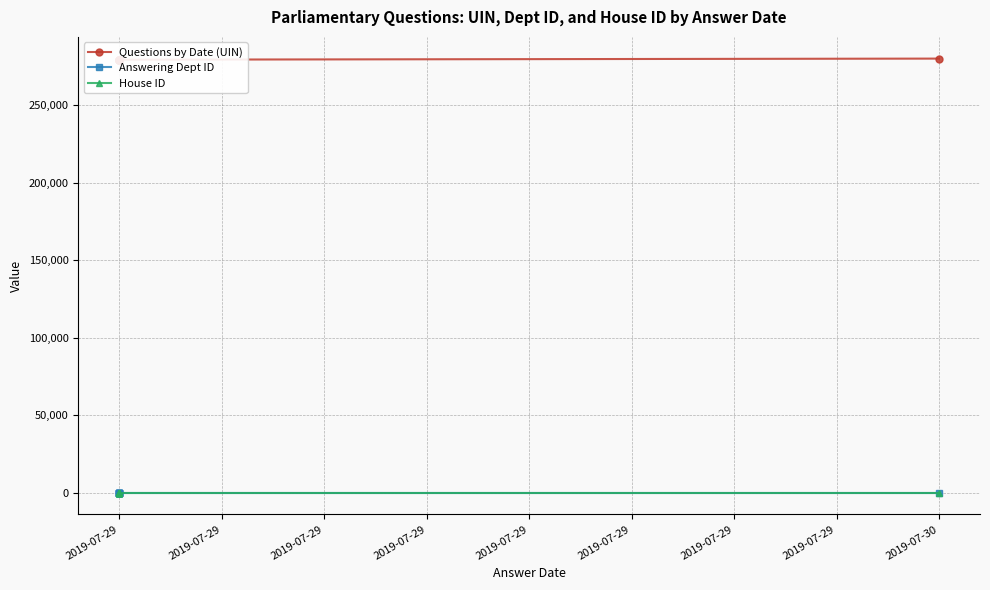

What is the value of the Questions by Date (UIN) point at the 5th from the left?

280132